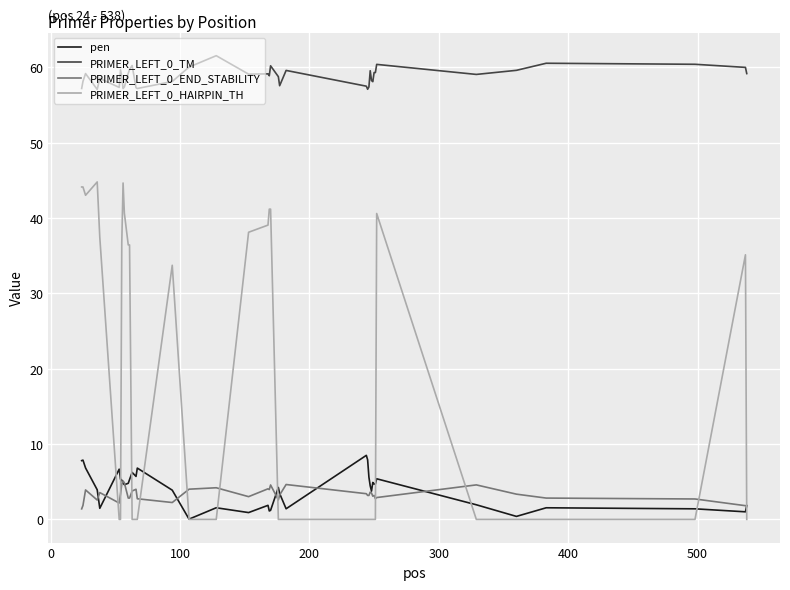

True or false: pen and PRIMER_LEFT_0_TM cross at least once.

False